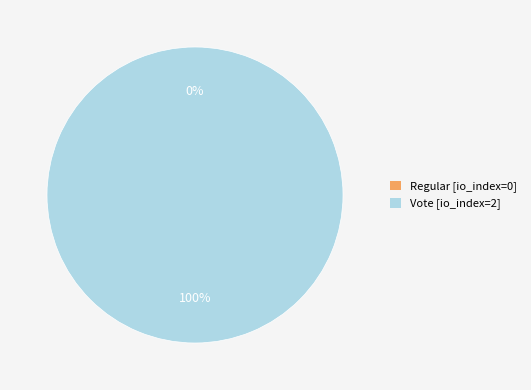

Does any single category account for the majority?

Yes